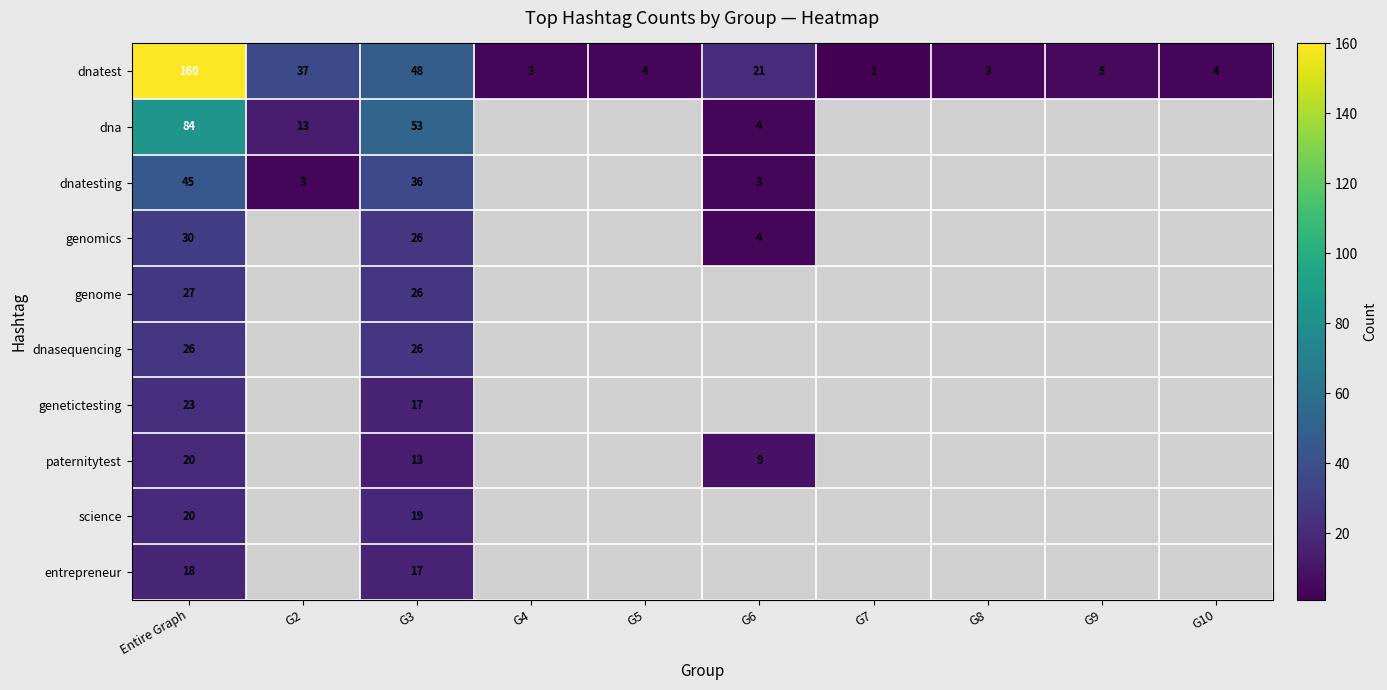

What is the sum of the genetictesting values at G3 and Entire Graph?

40